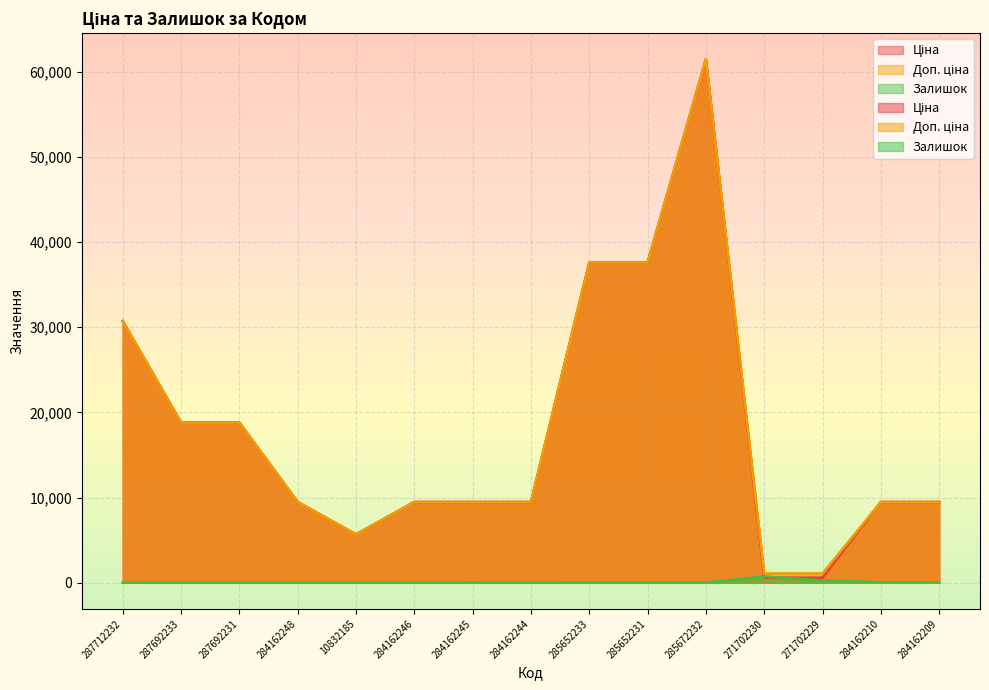

What is the difference between the second highest and minimum values in the Залишок series?

273.0